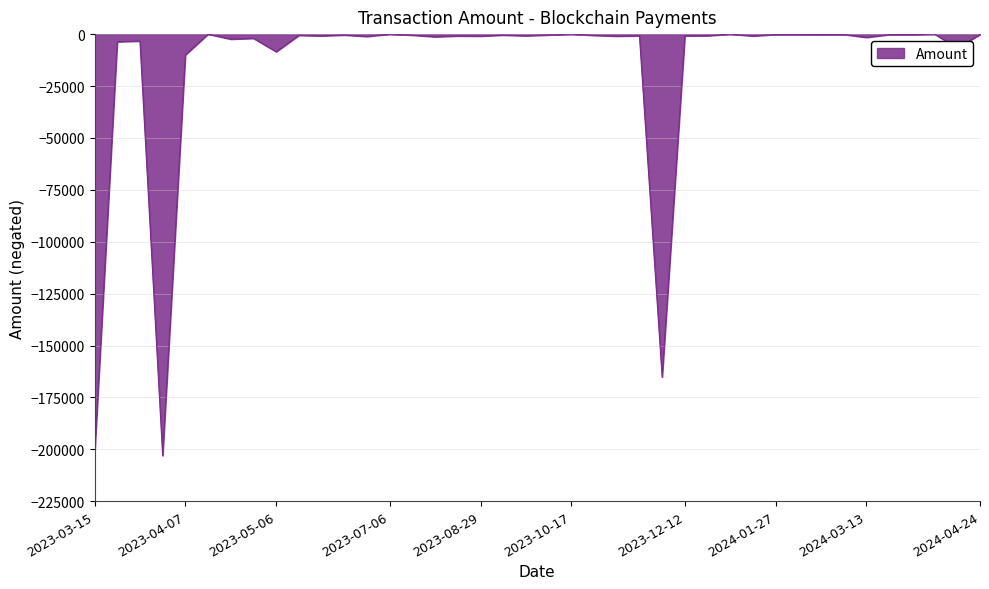

What is the difference between the maximum and minimum values?

203059.1